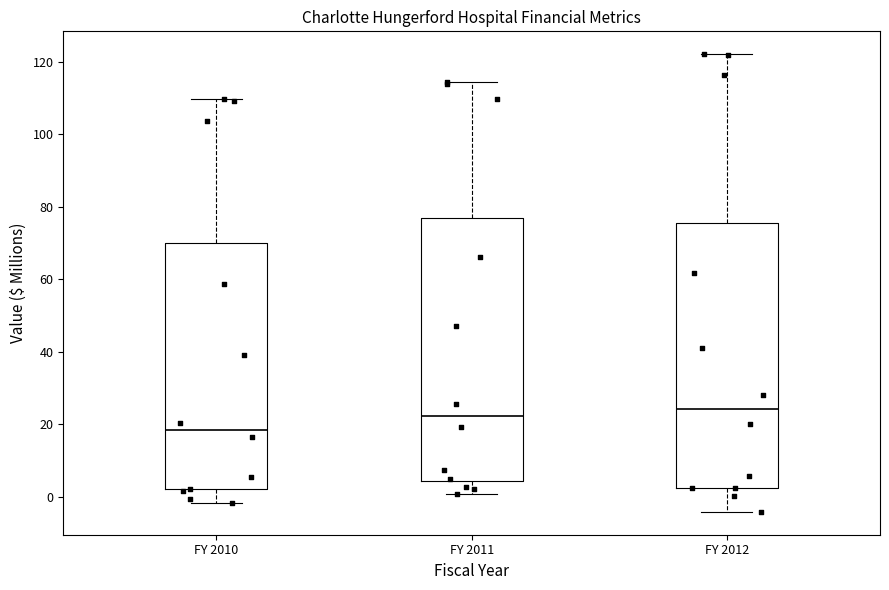

Where does the median line of the box for FY 2012 sit on the y-axis? The values are not printed on the chart, so give them approximately, as read against the axis.

24